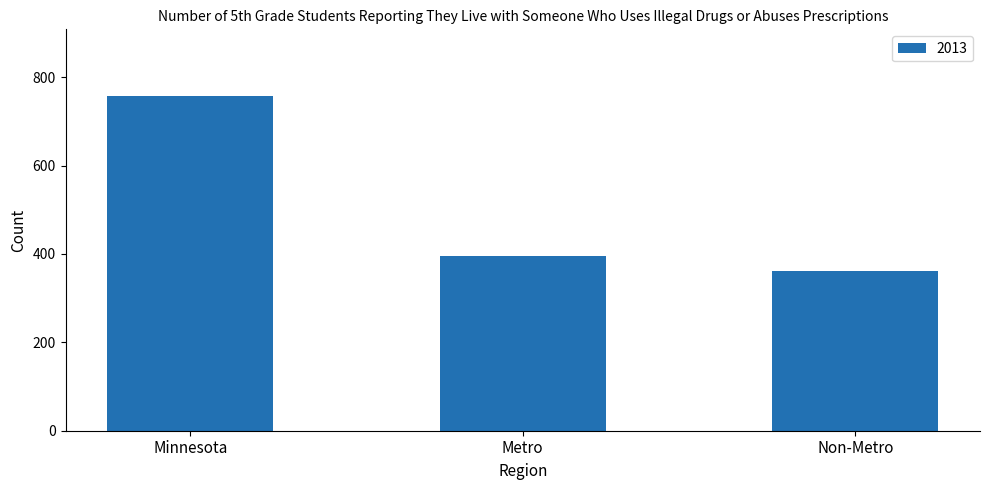

Rank the categories by value from lowest to highest.

Non-Metro, Metro, Minnesota